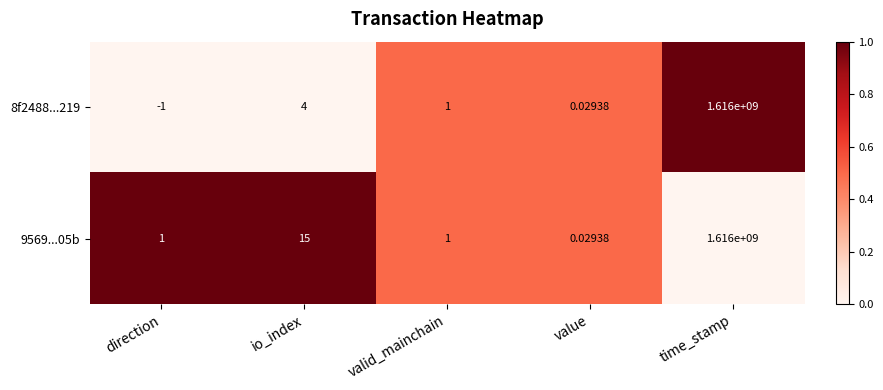

At which category is the sum across all series the highest?

time_stamp